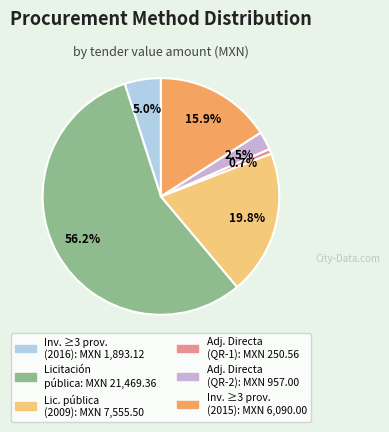

Does any single category account for the majority?

Yes